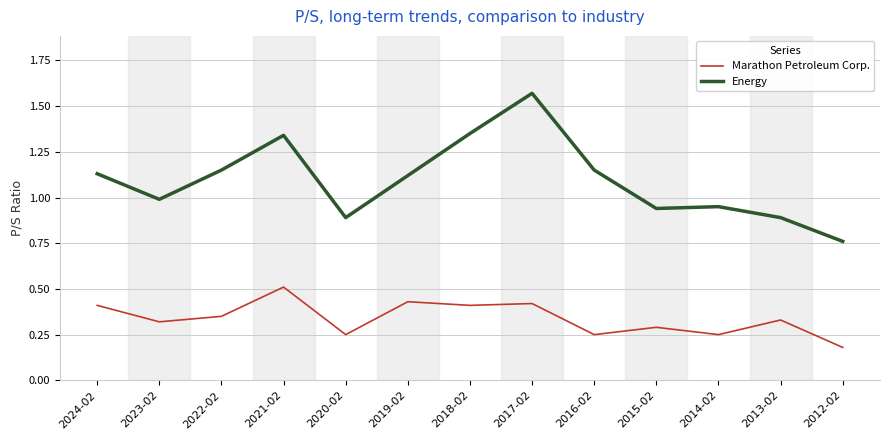

Is the value of Marathon Petroleum Corp. at 2023-02 greater than the value of Energy at 2014-02?

No